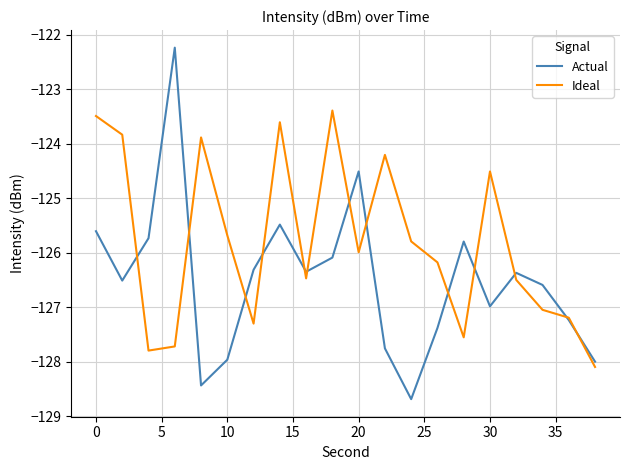

Rank the series by their average value, from lowest to highest.

Actual, Ideal